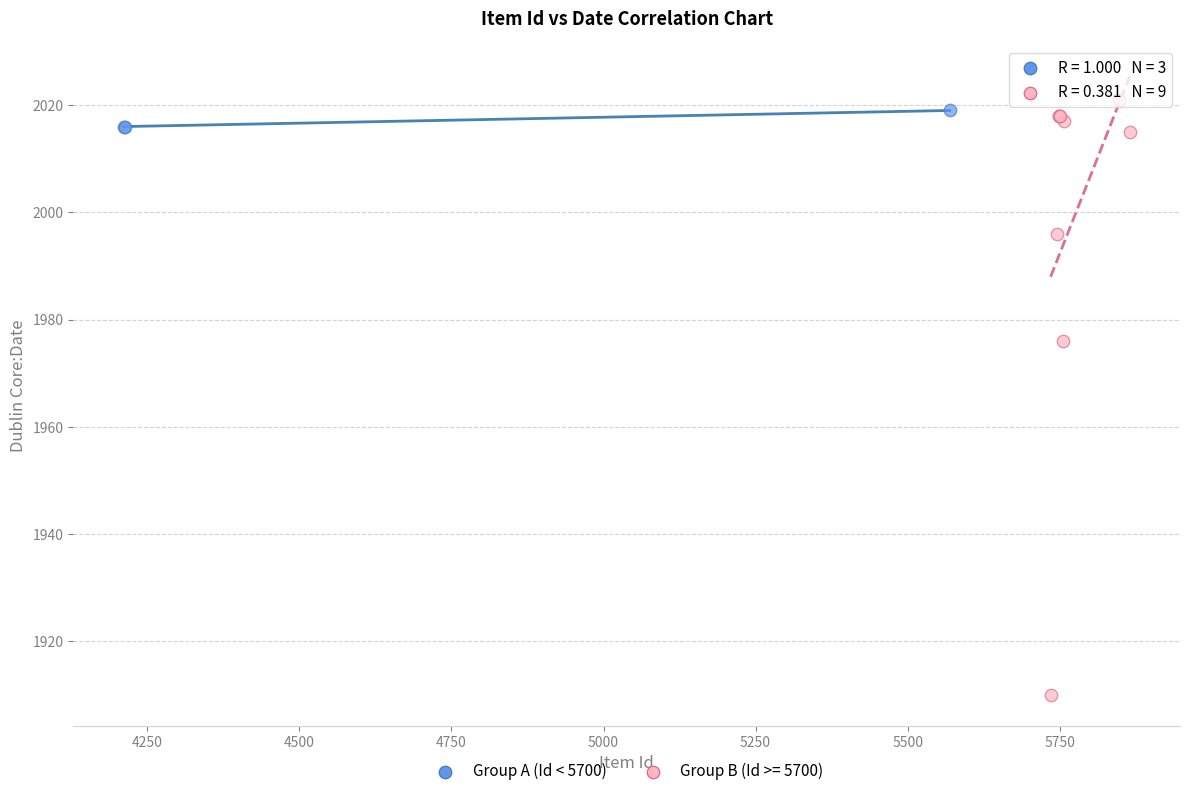

Which series reaches the minimum Y coordinate?

Group B (Id >= 5700)